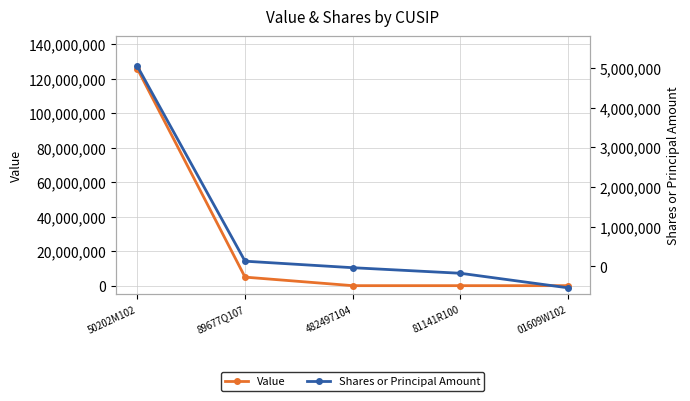

How many distinct data groups are displayed?

2